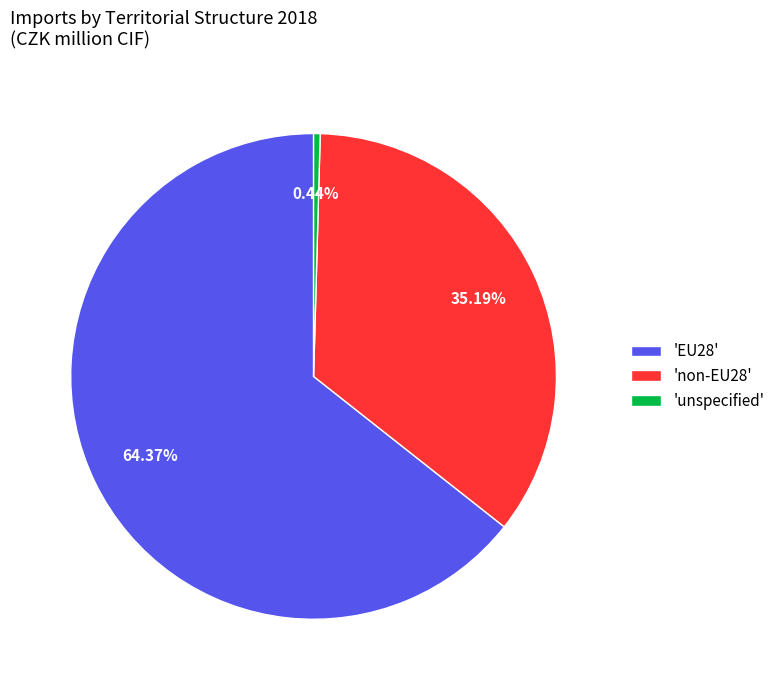

Is the sum of 'unspecified' and 'EU28' greater than half?

Yes